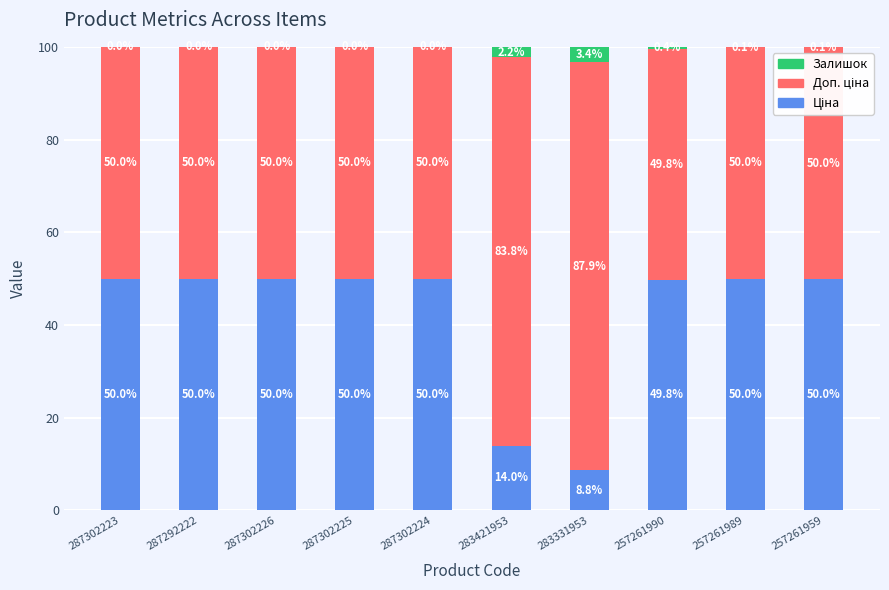

The value of Ціна at 257261959 is 50.0. True or false?

True